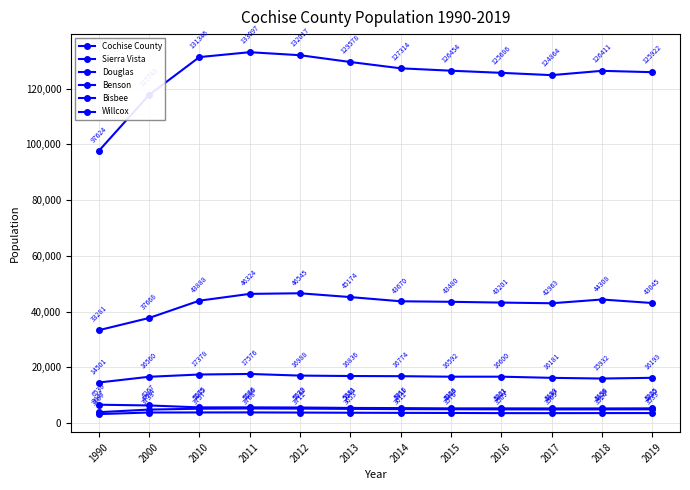

At how many categories does at least one series exceed 27257?

12